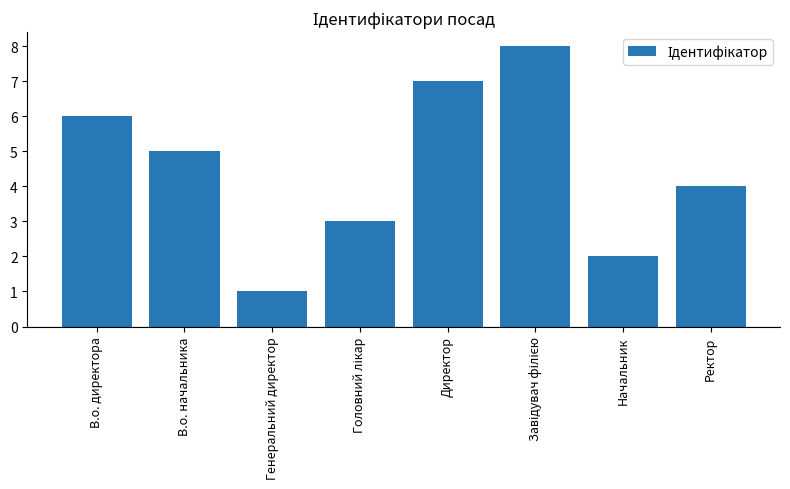

Reading left to right, list all the values displayed in this chart.

6	5	1	3	7	8	2	4